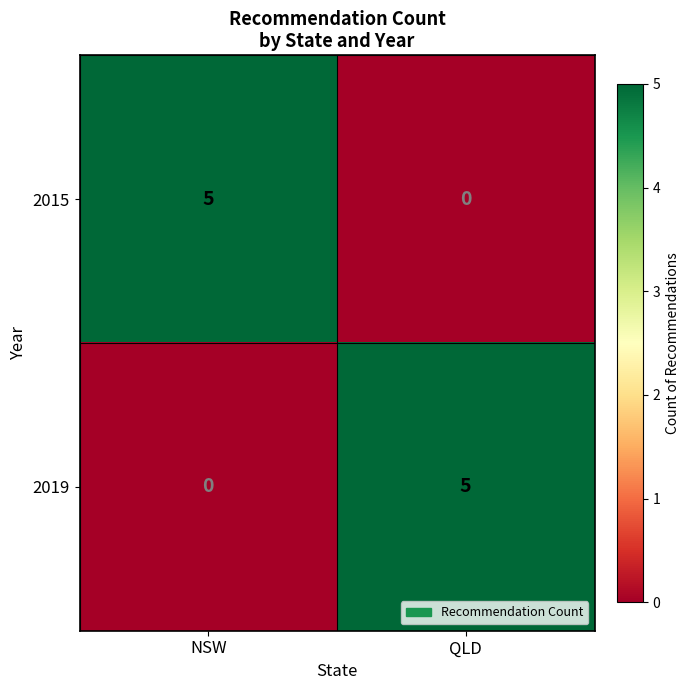

What is the sum of all 2015 values?

5